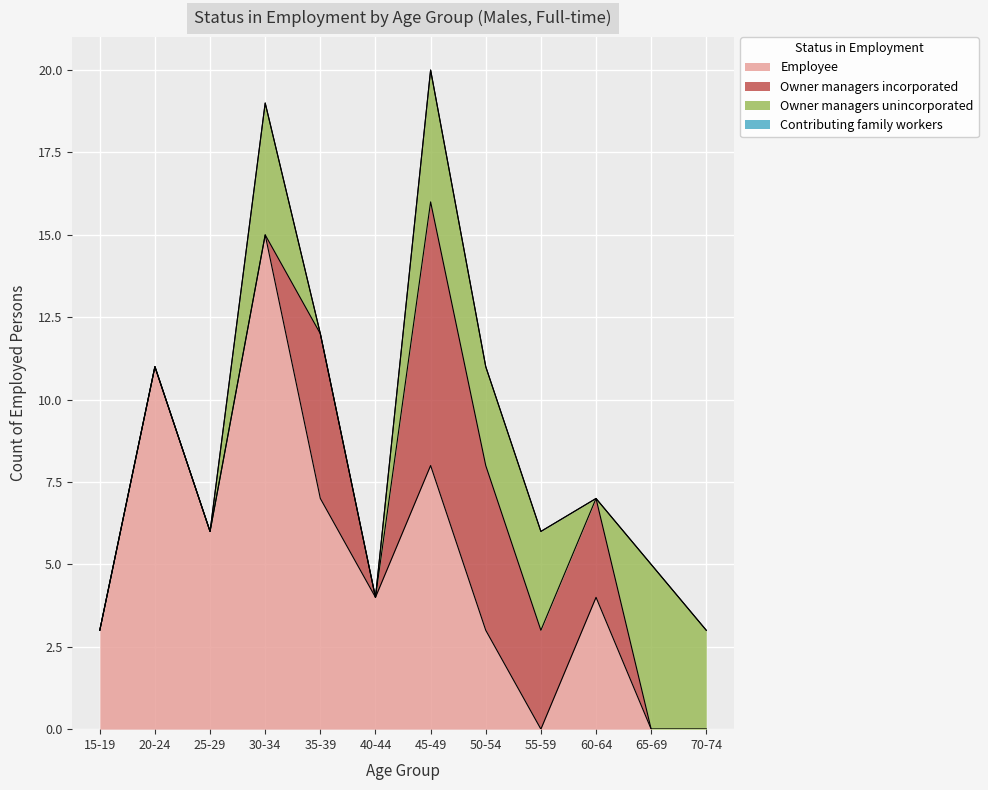

What is the value of the Owner managers unincorporated point at the 9th from the left?

3